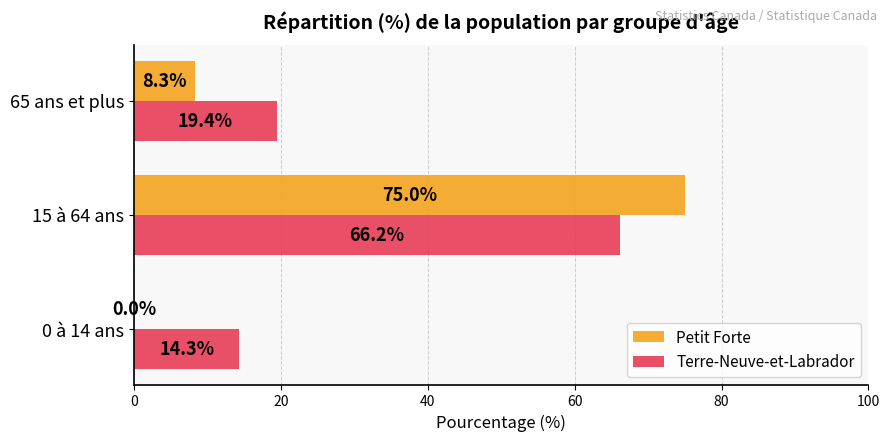

At which category is the sum across all series the highest?

15 à 64 ans